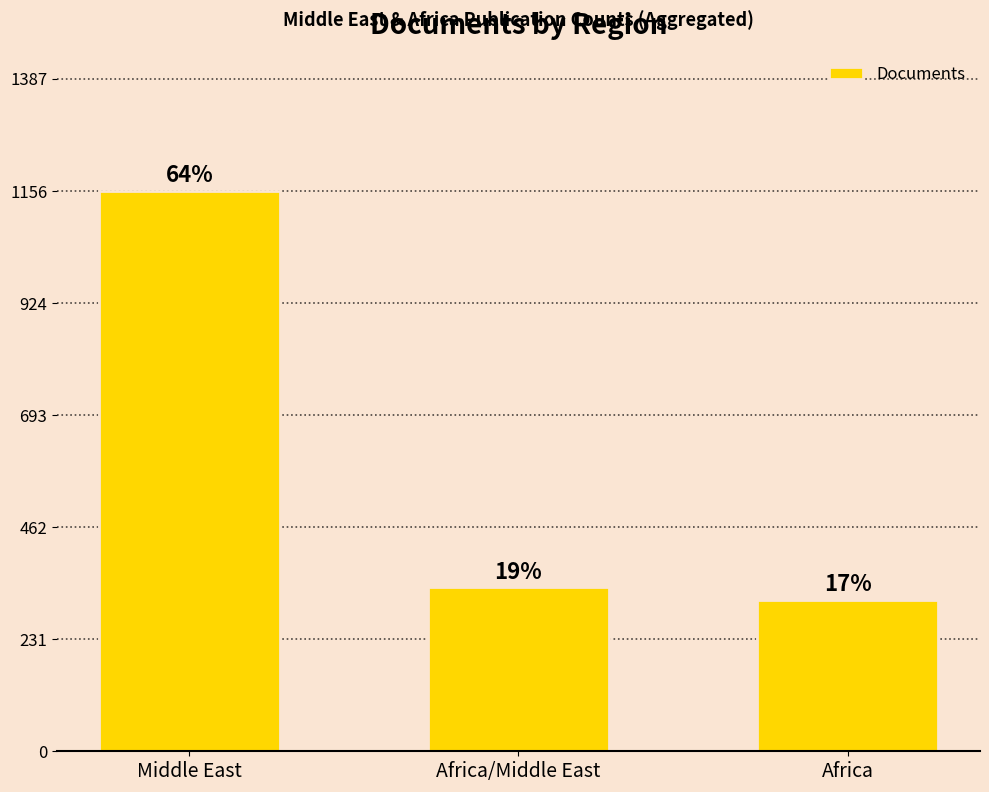

Are the bars horizontal?

No